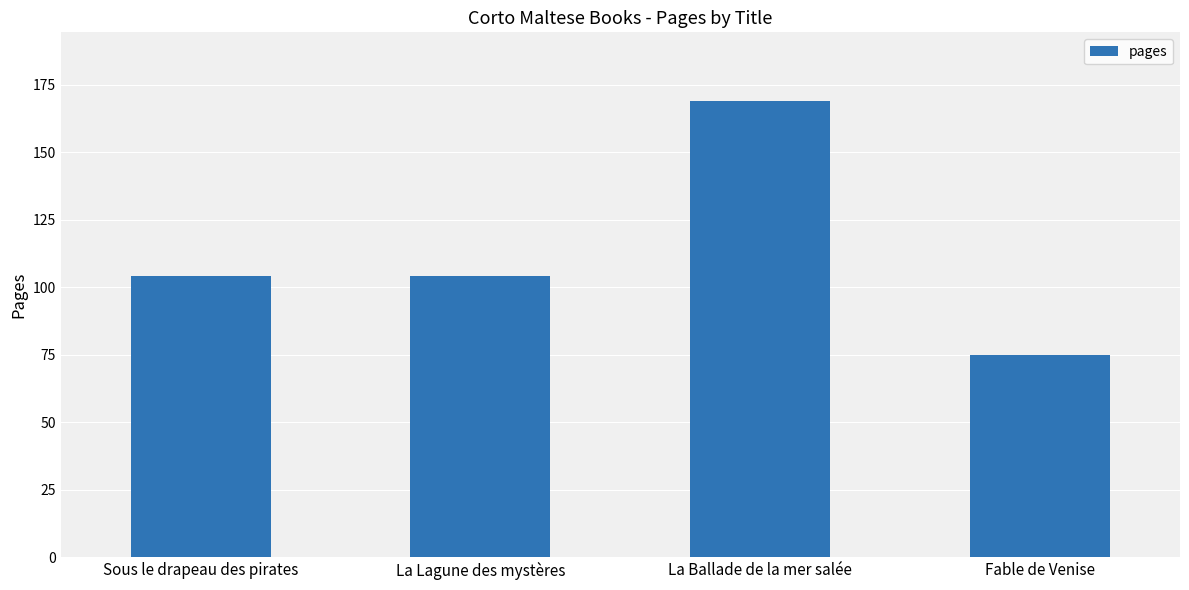

What is the label of the 1st bar from the right?

Fable de Venise